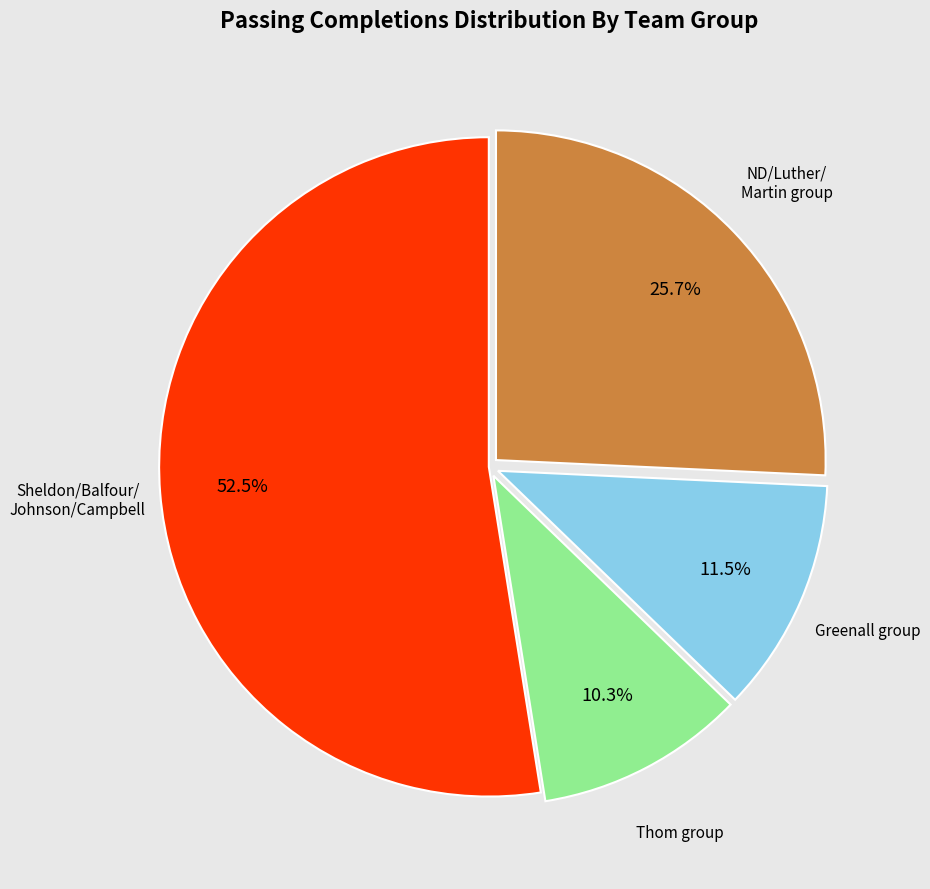

Is there any slice that represents more than half of the pie?

Yes